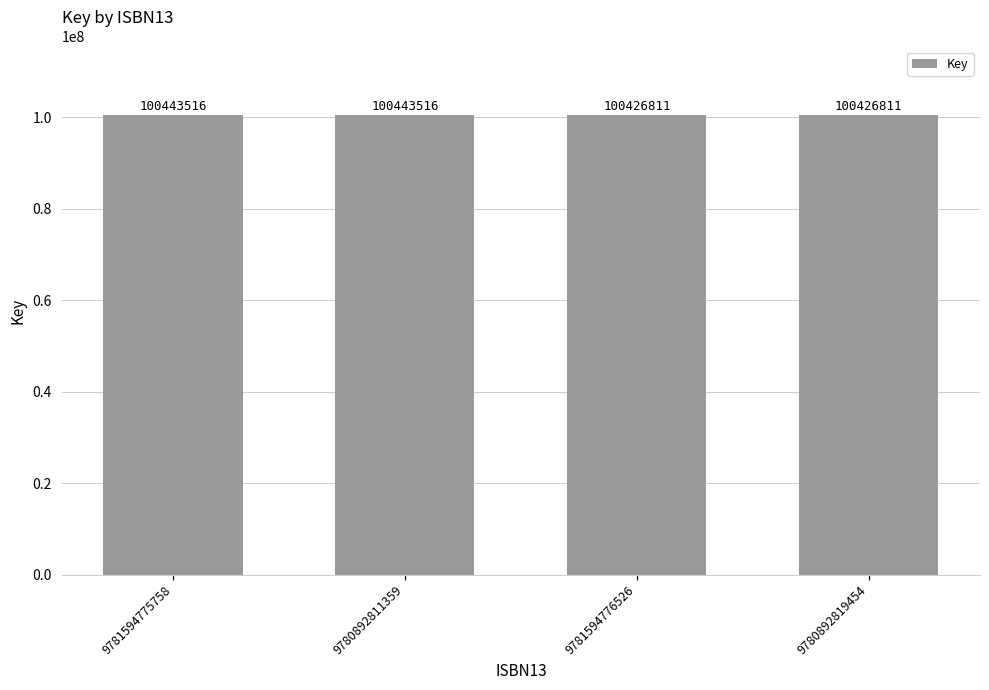

Is it true that the value at 9780892819454 is 147355794?

False